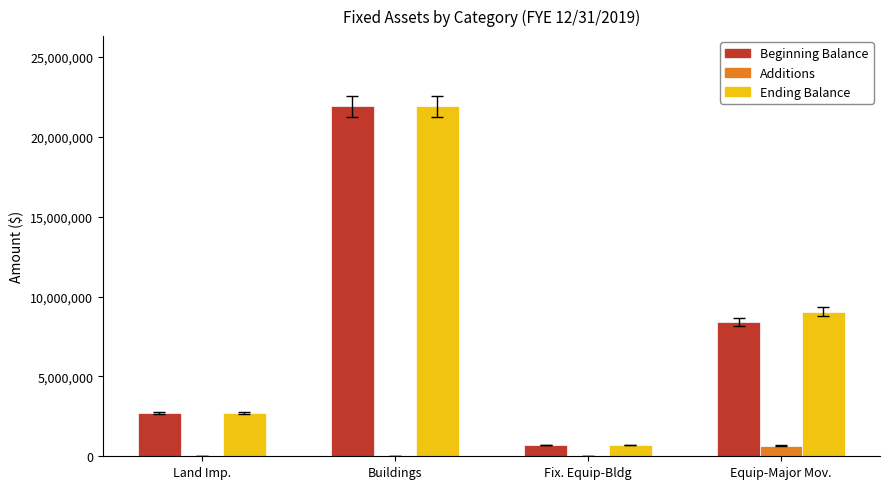

Is the value of Ending Balance at Fix. Equip-Bldg greater than the value of Beginning Balance at Buildings?

No